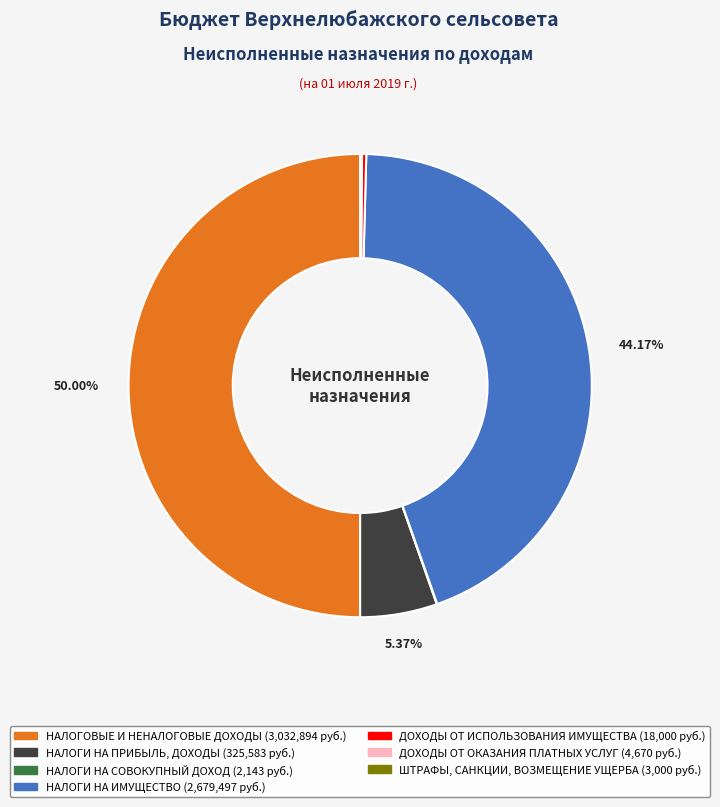

Does ДОХОДЫ ОТ ИСПОЛЬЗОВАНИЯ ИМУЩЕСТВА account for over 50% of the chart?

No